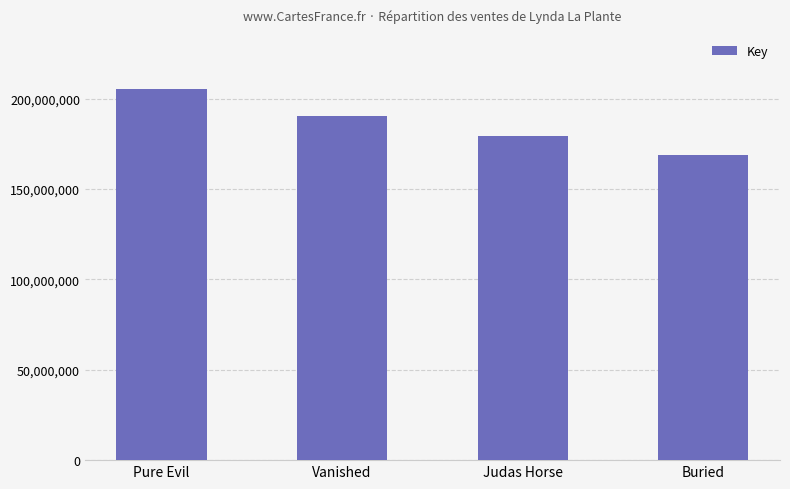

Approximately how many times larger is the value at Vanished compared to Judas Horse?

1.1